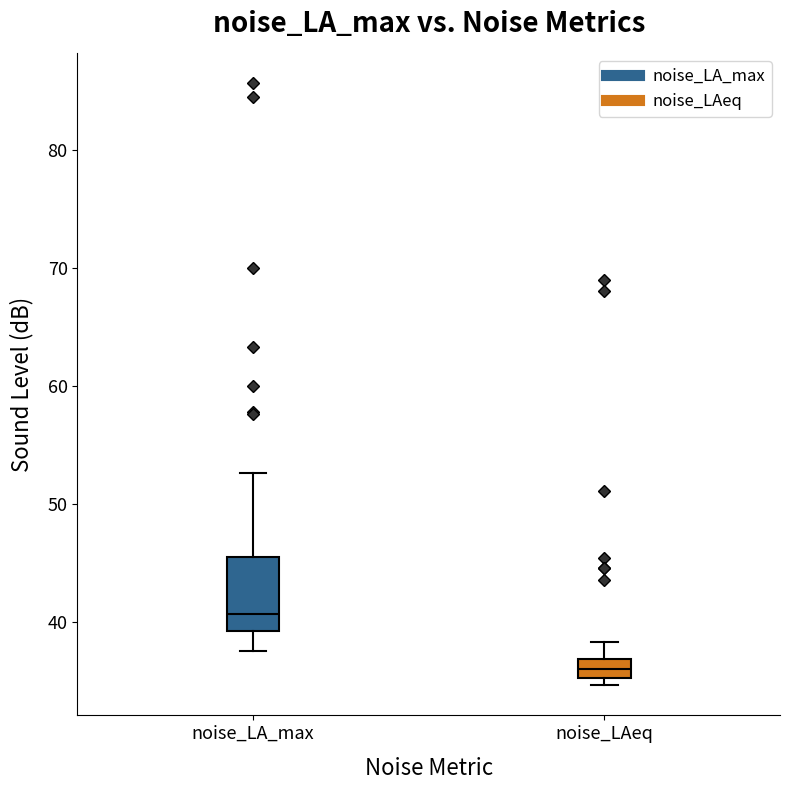

Which box's median line is the lowest?

noise_LAeq